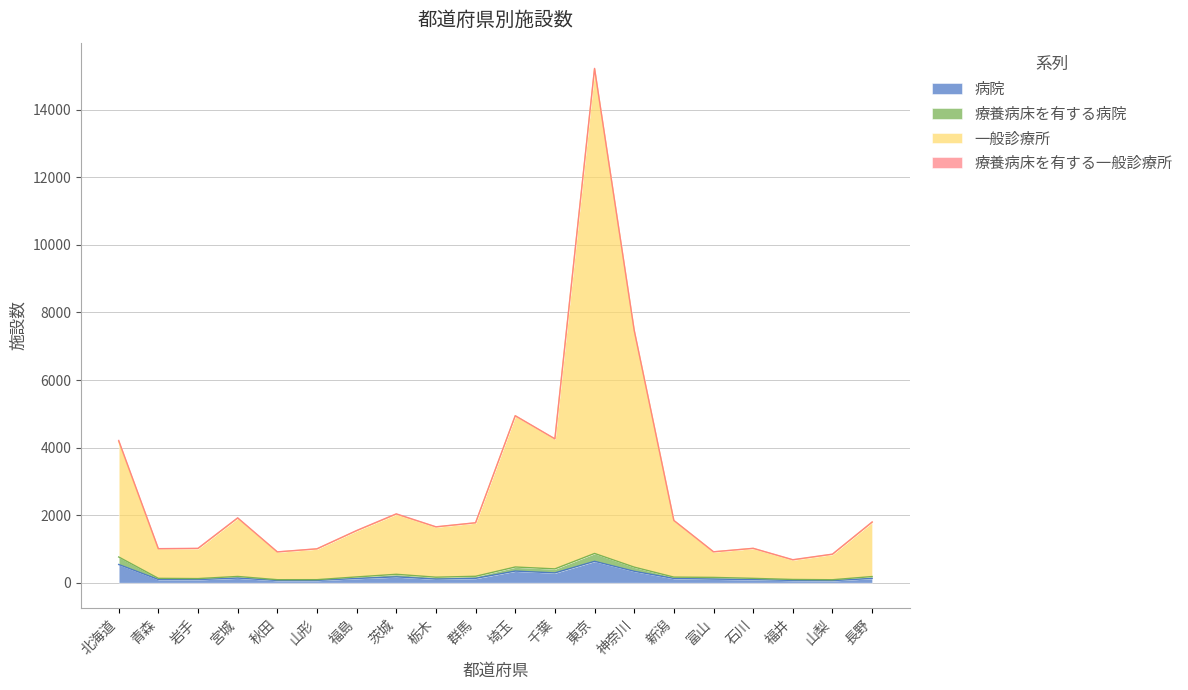

The 病院 series shows 106 at 栃木. True or false?

True